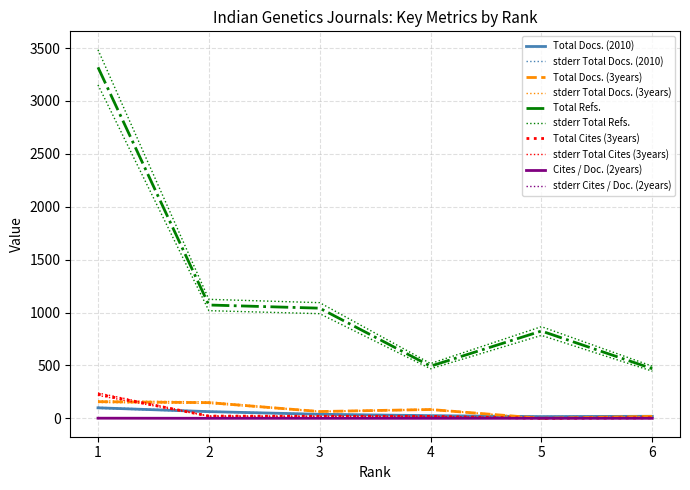

Where do Total Cites (3years) and Total Docs. (3years) first cross each other?

1 and 2